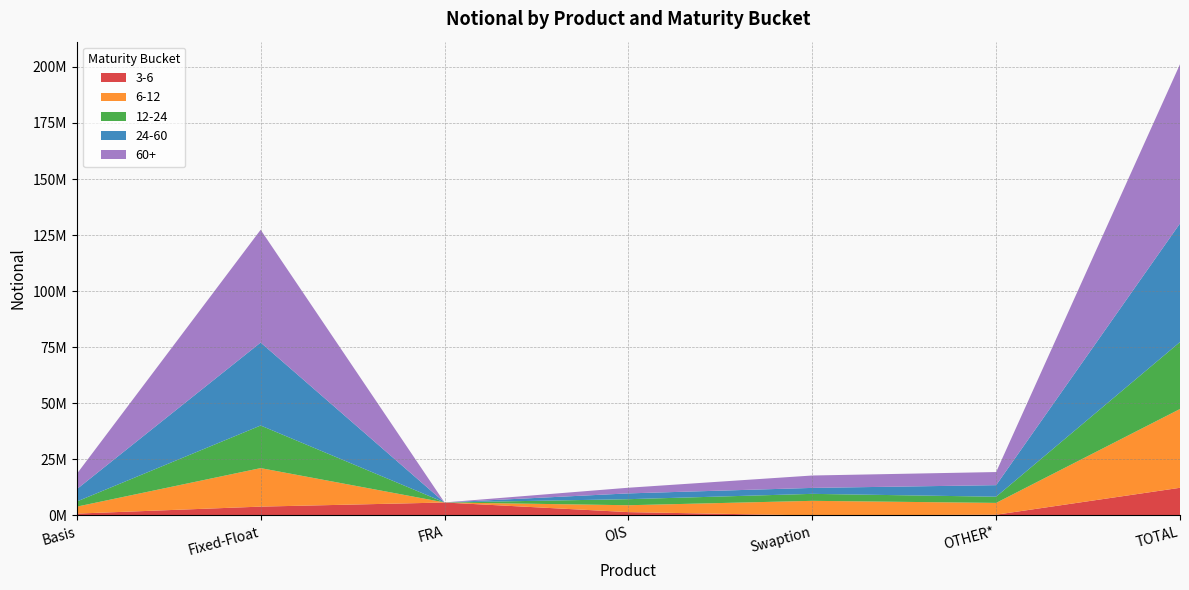

Reading left to right, transcribe all the data shown in this chart.

3-6: 820243	3929882	5765926	1480898	1250	325946	12324144
6-12: 3097368	17168503	28300	3067401	6509130	5260179	35130882
12-24: 2285507	18997420	0	2698242	3111162	2763472	29855802
24-60: 5497099	36992600	215	2584028	2654076	5150573	52878591
60+: 6813458	50275072	0	2522673	5527959	5848638	70987801